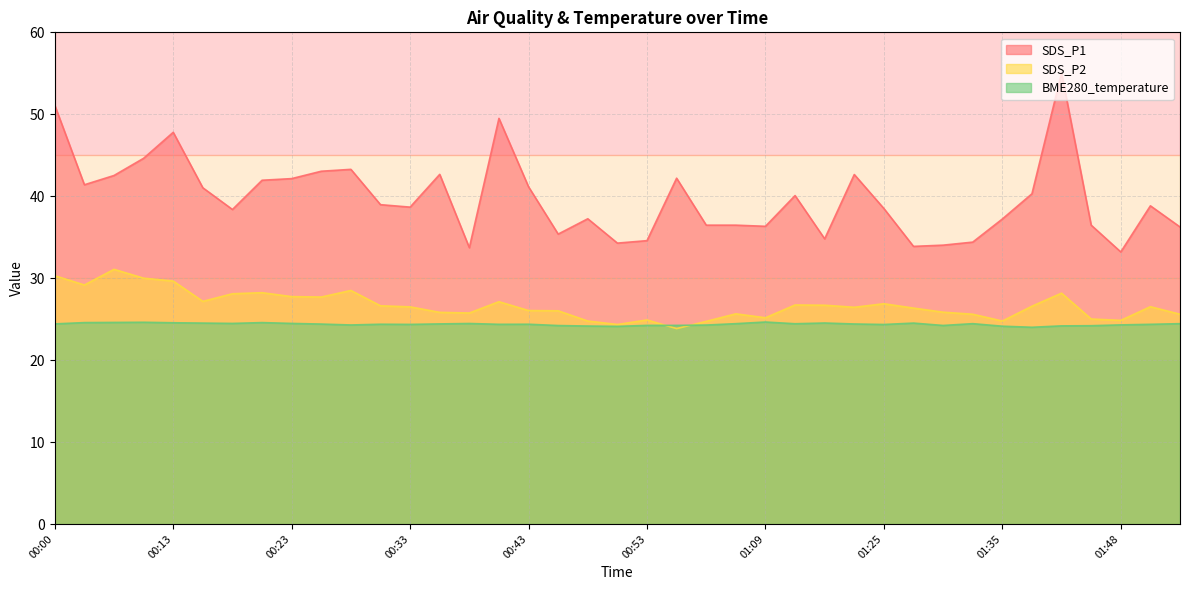

What is the label of the 23rd point from the left?

00:59